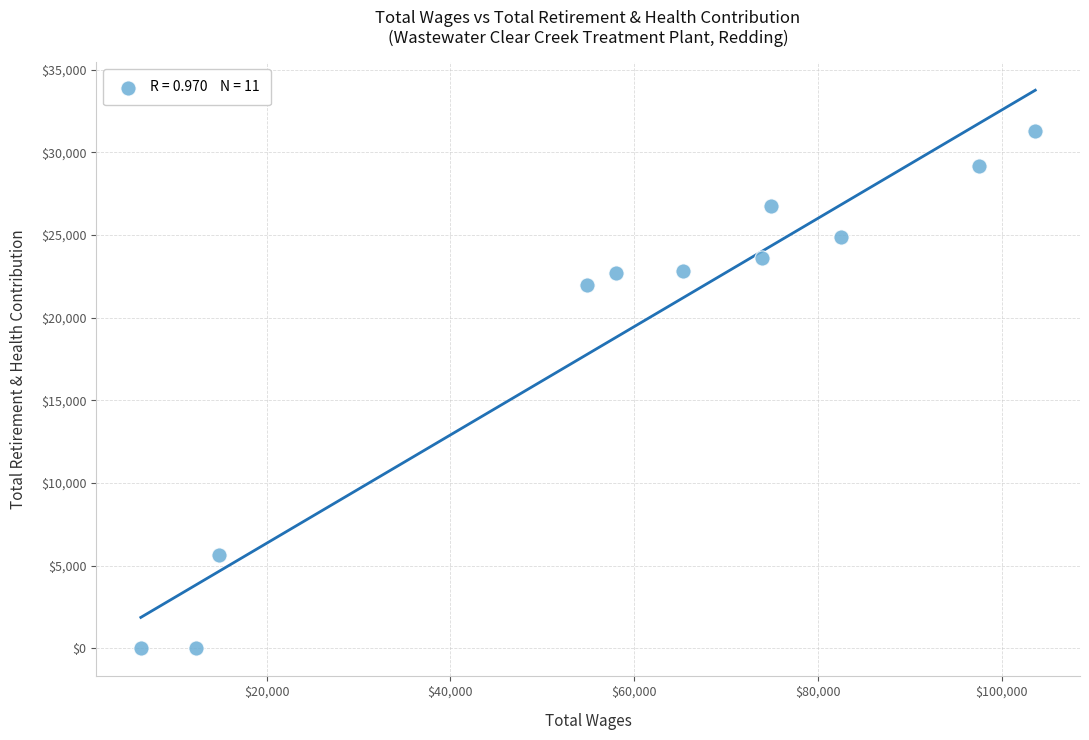

What is the range of X values (max minus min)?

97328